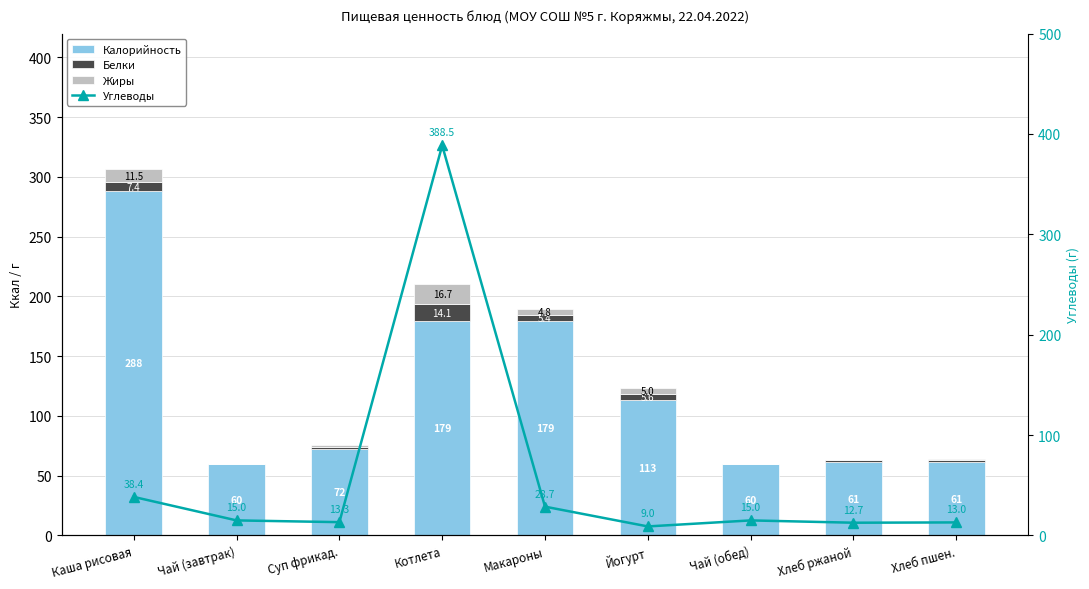

Reading left to right, transcribe all the data shown in this chart.

Калорийность: 288.0	60.0	72.0	179.4	179.4	113.0	60.0	61.2	61.3
Белки: 7.4	0.1	1.7	14.1	5.4	5.6	0.1	2.0	2.1
Жиры: 11.5	0.0	1.7	16.7	4.8	5.0	0.0	0.2	0.3
Углеводы: 38.4	15.0	13.3	388.5	28.7	9.0	15.0	12.7	13.0